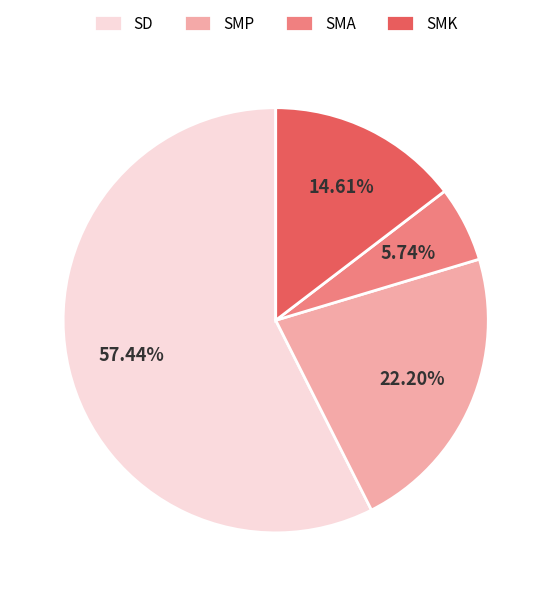

Between SMK and SMP, which is larger?

SMP